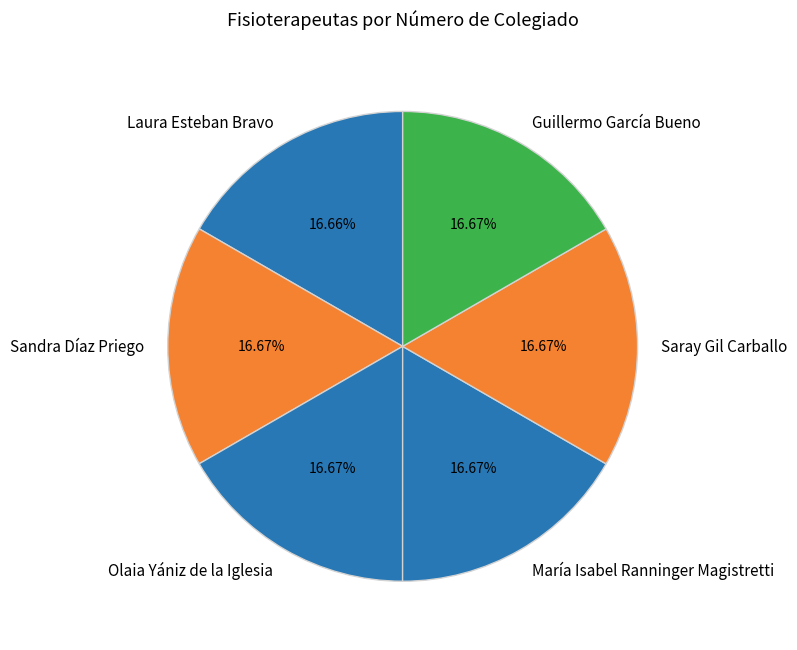

Is Laura Esteban Bravo the majority of the pie?

No